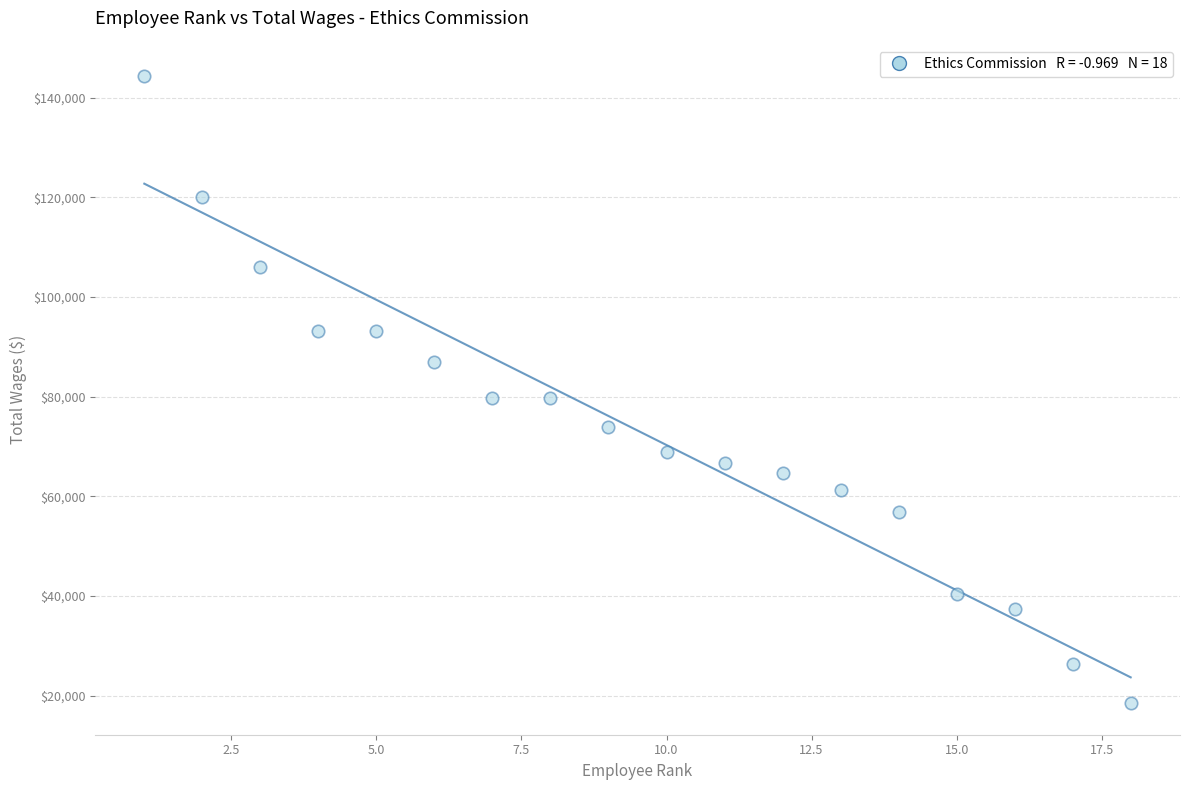

What is the range of X values (max minus min)?

17